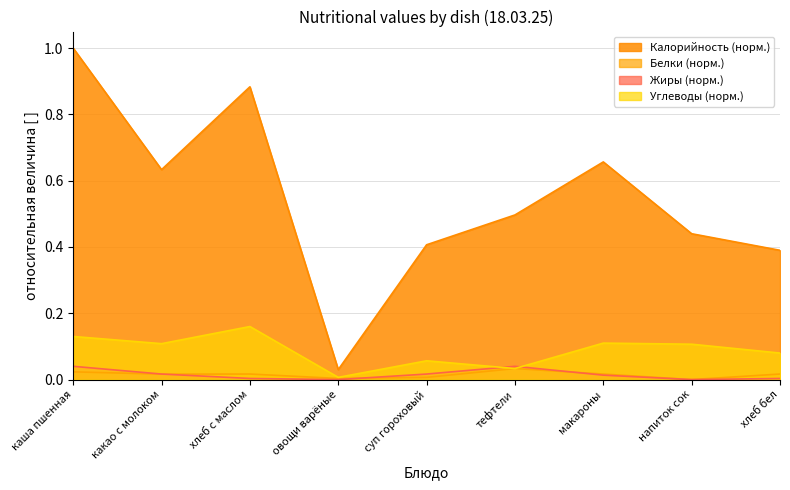

Is it true that Калорийность equals 0.7 at макароны?

True